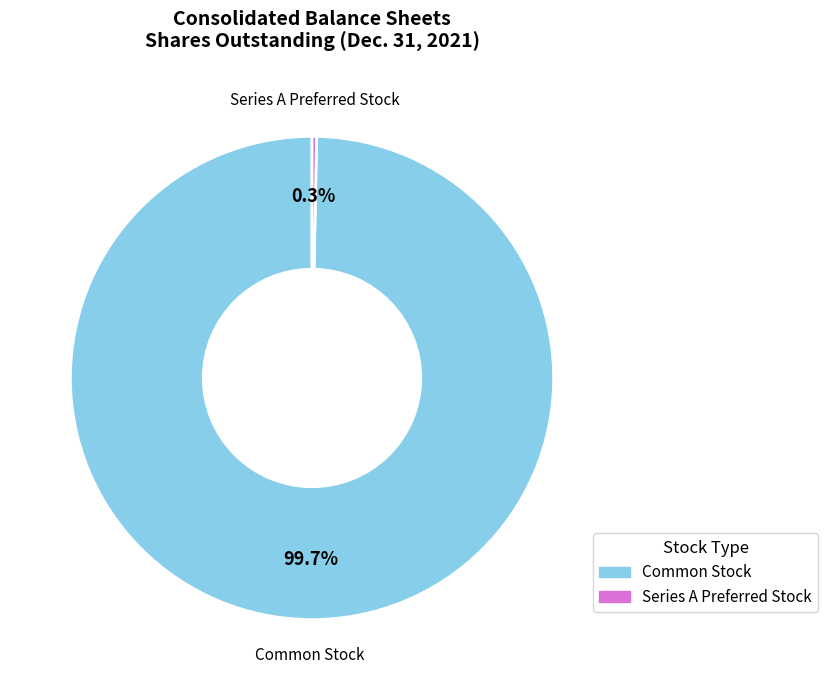

Which category has the biggest portion of the pie?

Common Stock